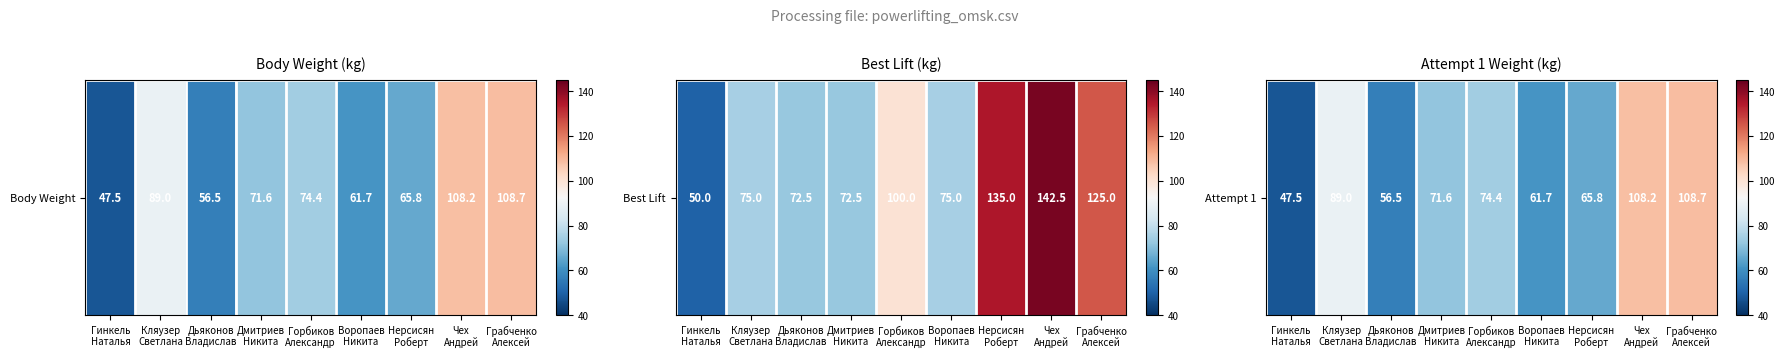

Which label corresponds to the smallest value in the chart?

Гинкель
Наталья